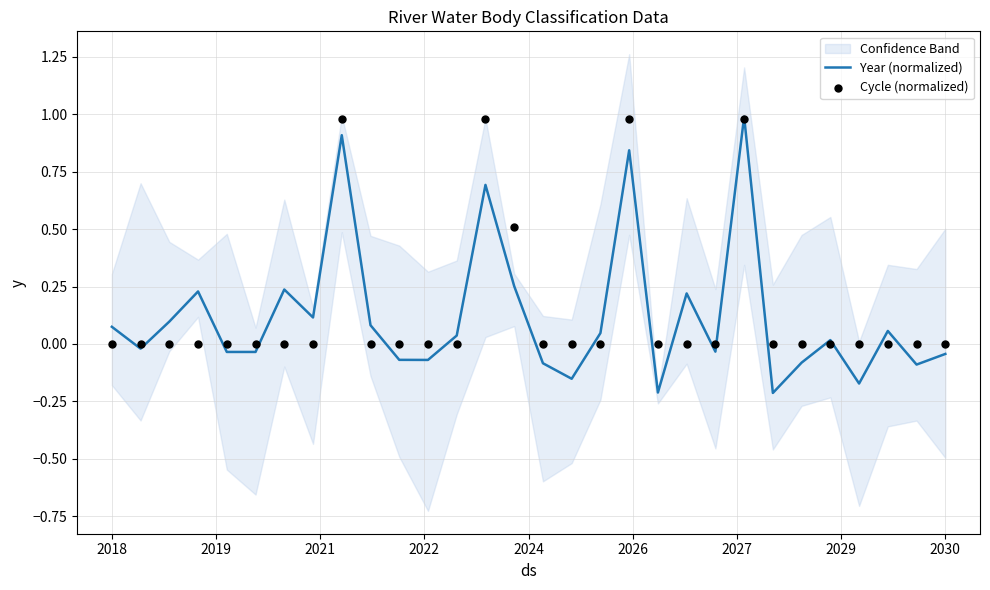

Is the value of Cycle (normalized) at 2029 greater than the value of Year (normalized) at 22?

No